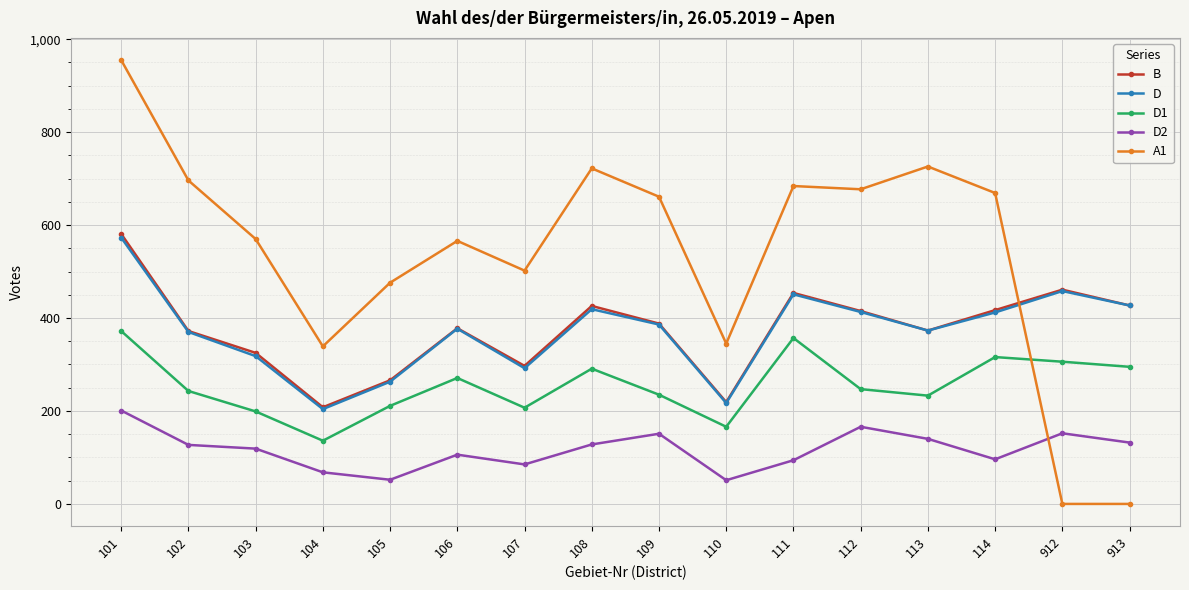

What is the difference between the maximum and minimum values in the D1 series?

236